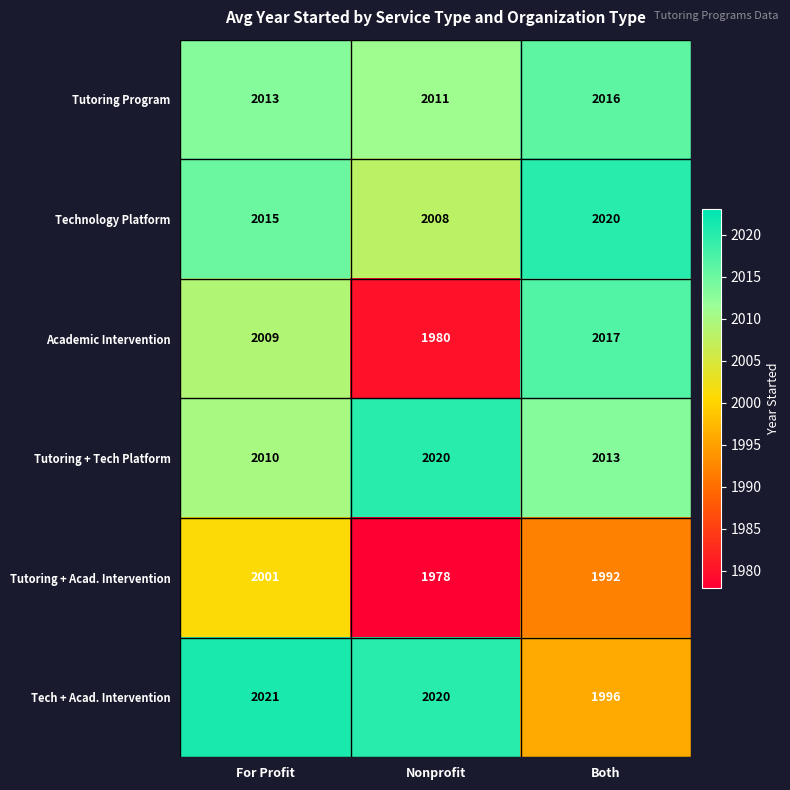

Count the number of data series in this chart.

6